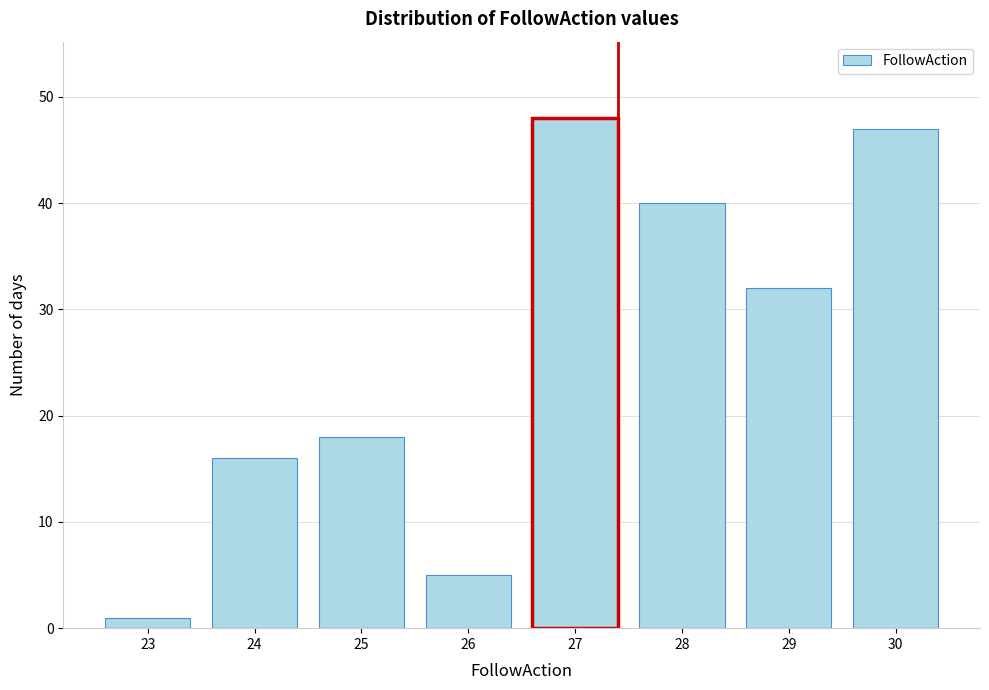

Reading left to right, what are all the values shown in this chart?

1	16	18	5	48	40	32	47